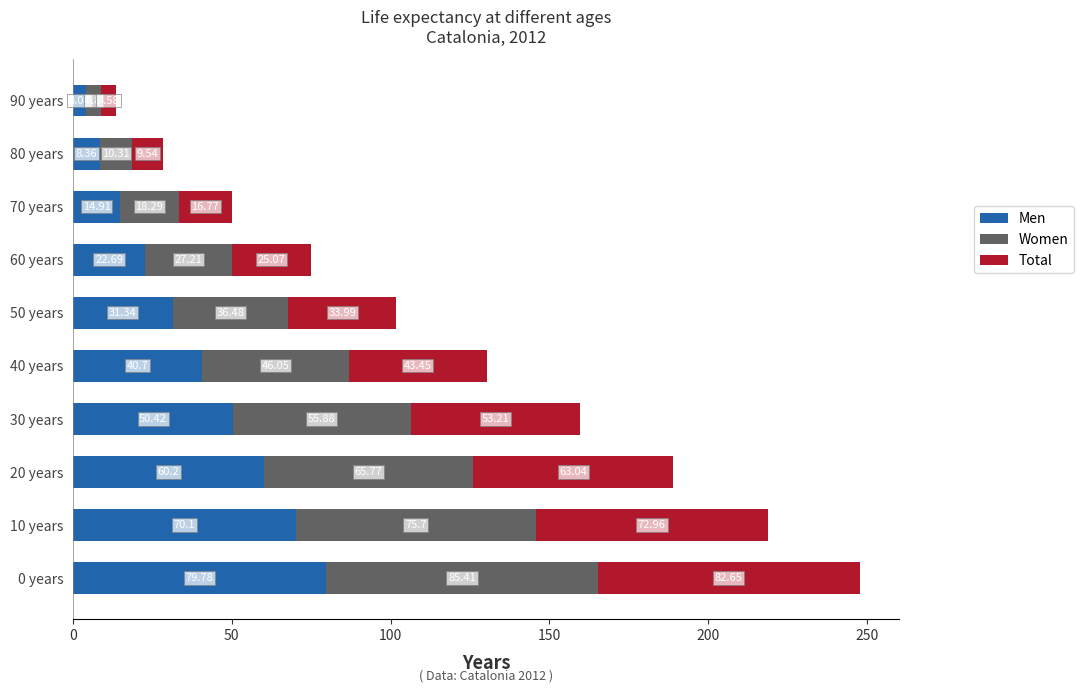

What is the total value across all series at 0 years?

247.8